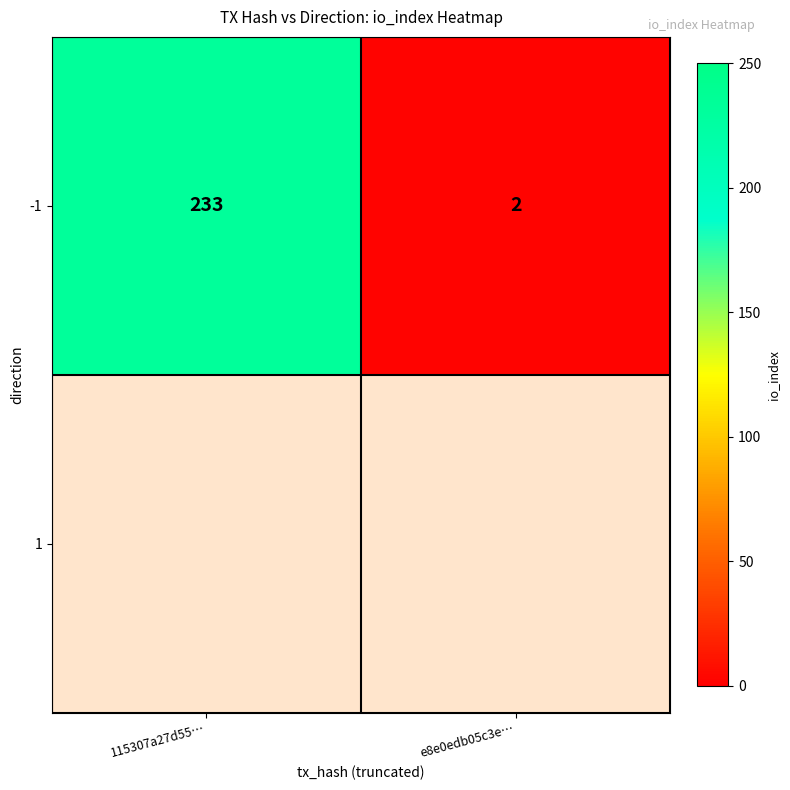

Reading left to right, transcribe all the data shown in this chart.

233	2